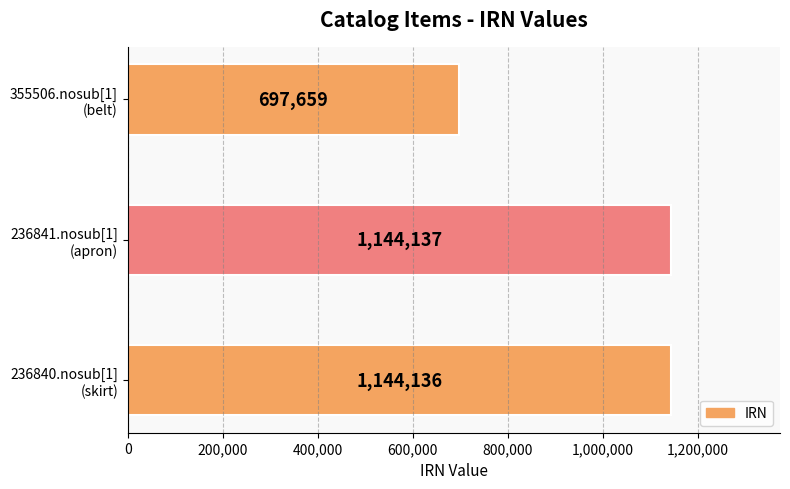

Which category has the highest value across all series?

236841.nosub[1]
(apron)